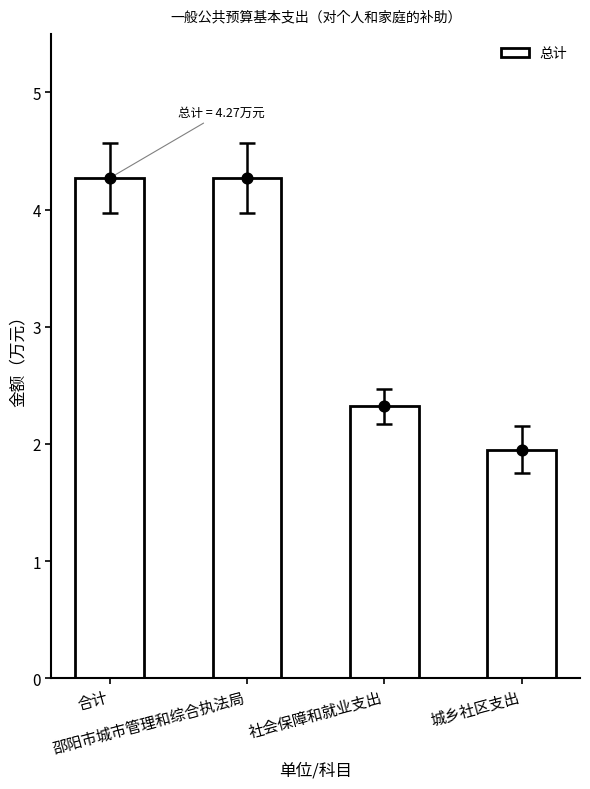

Approximately how many times larger is the value at 社会保障和就业支出 compared to 邵阳市城市管理和综合执法局?

0.5